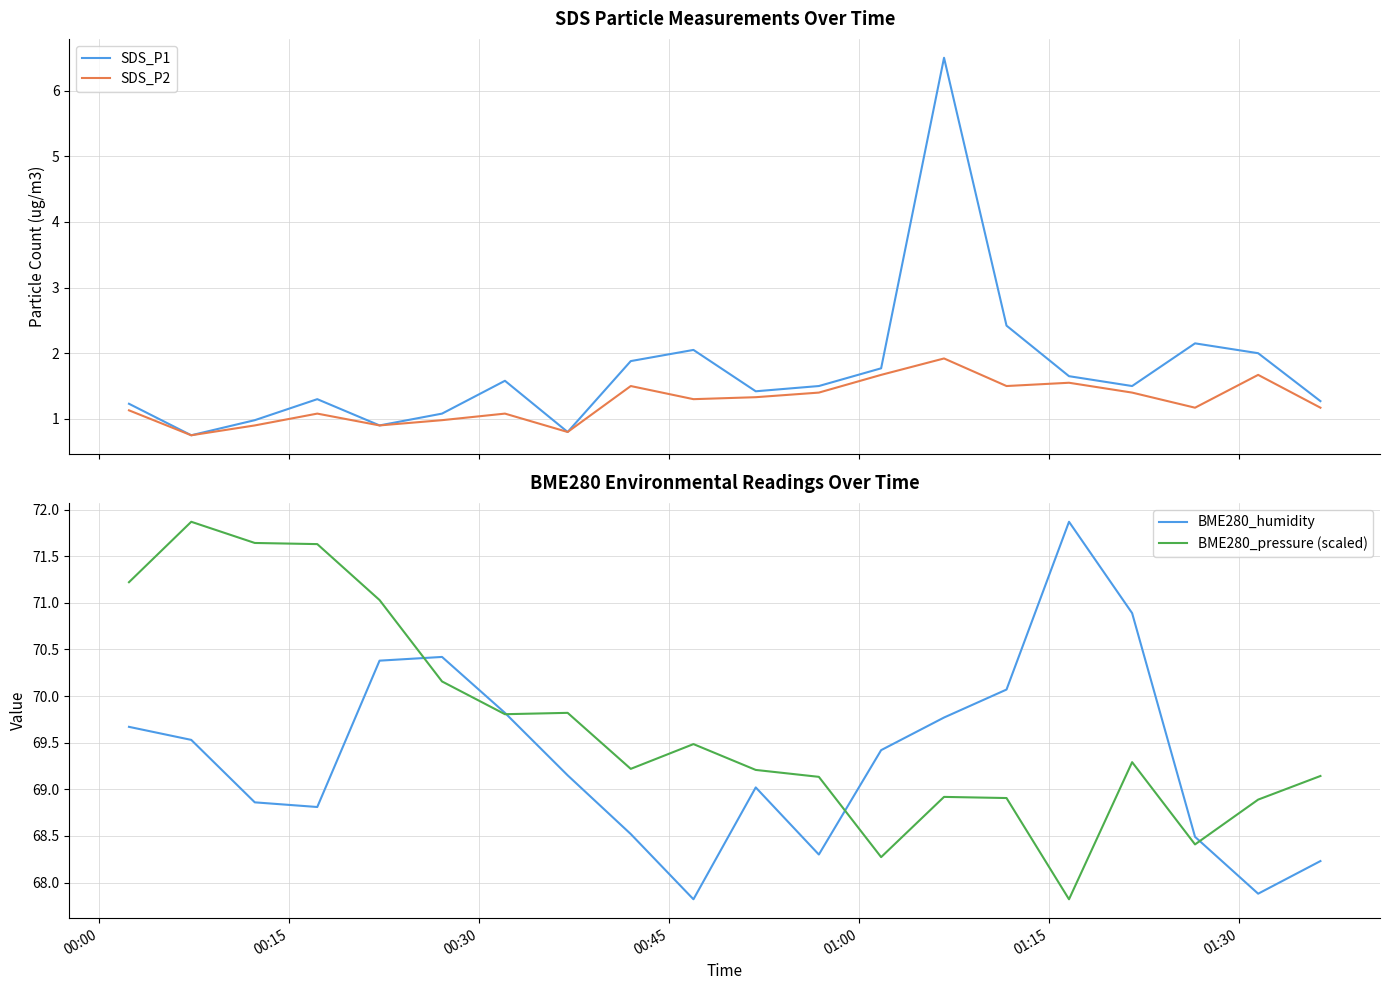

How many data points in SDS_P1 are above 1?

16